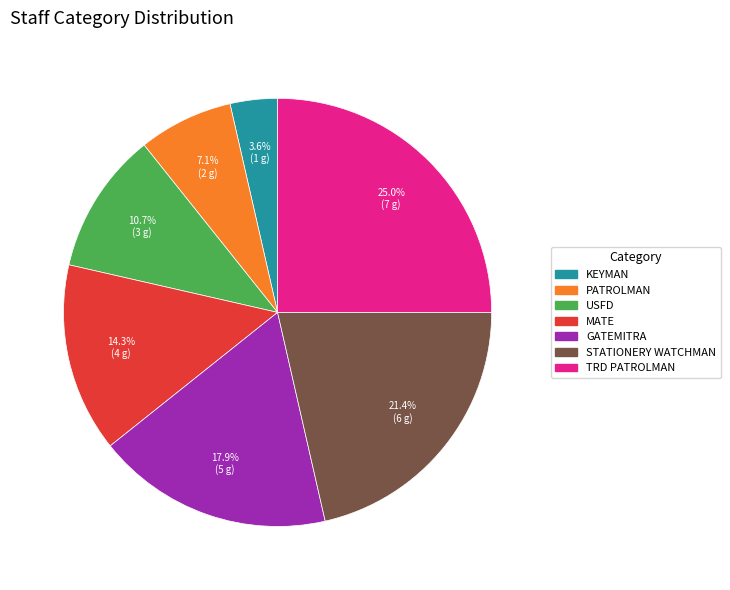

Does any single category account for the majority?

No